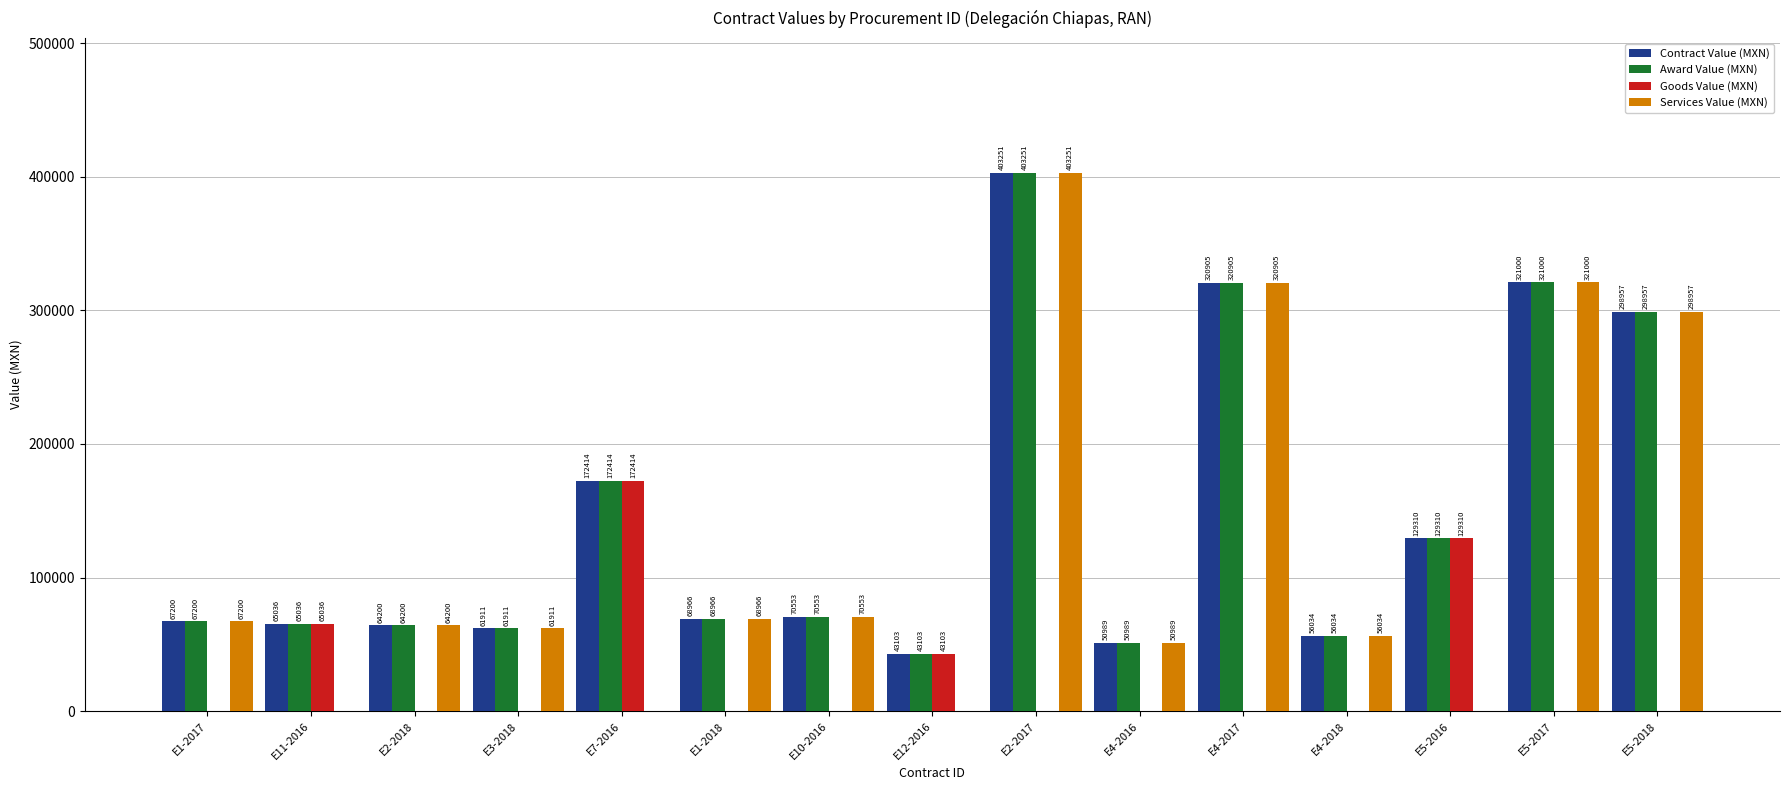

The Contract Value (MXN) series shows 197908.7 at E4-2017. True or false?

False